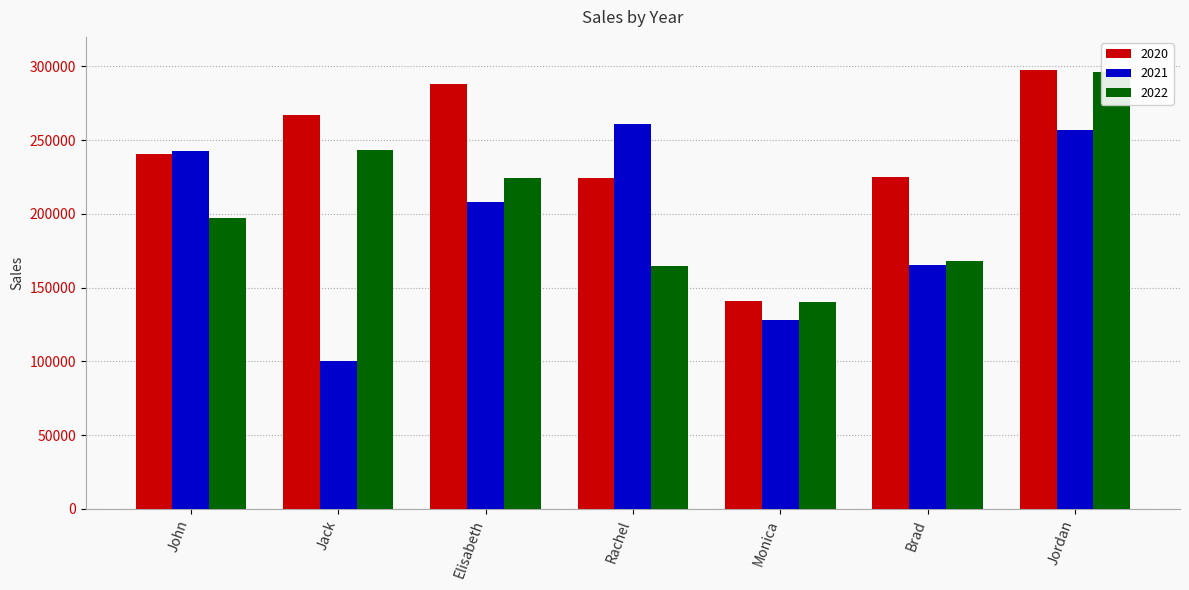

The 2020 series shows 224030 at Rachel. True or false?

True